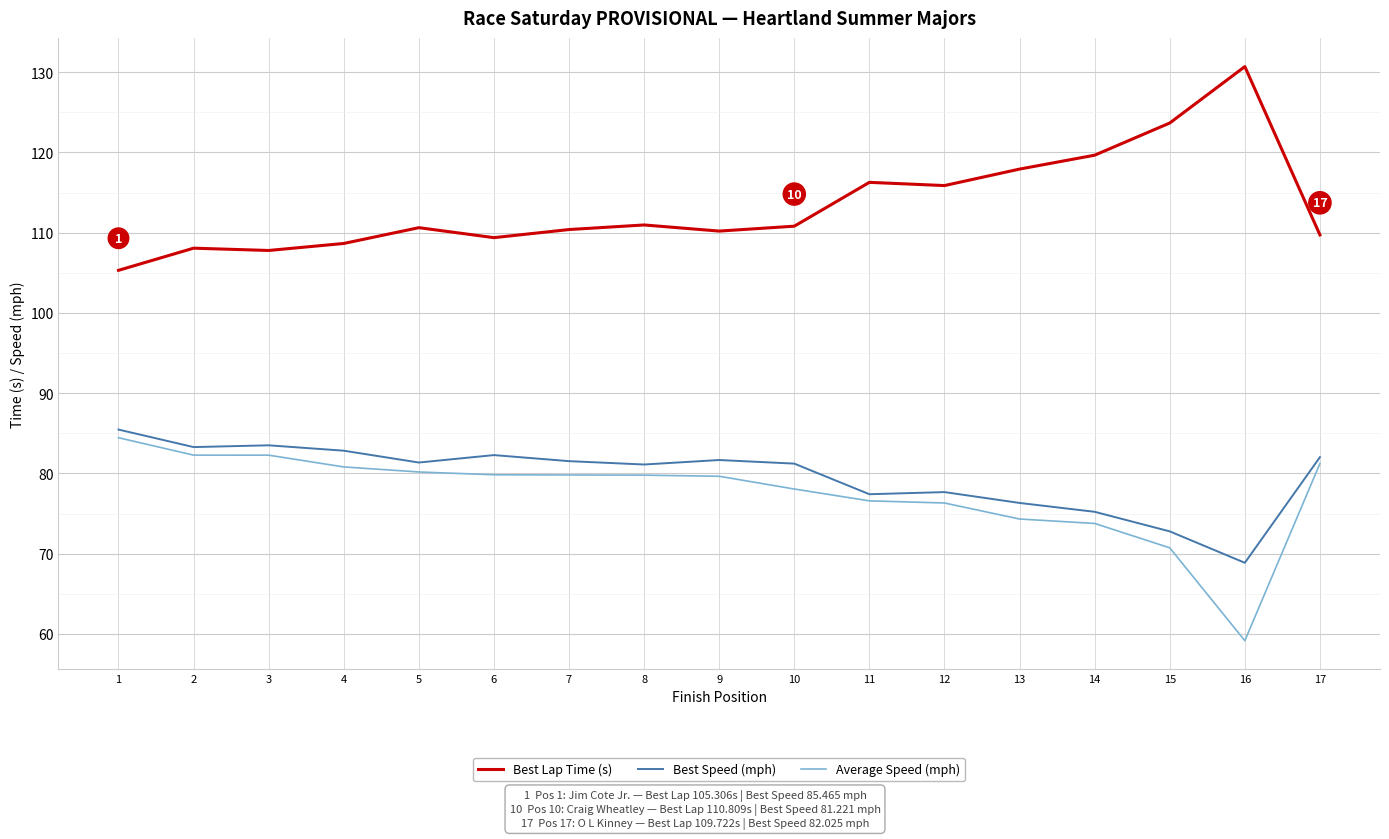

Is this an area chart (filled region under the line)?

No